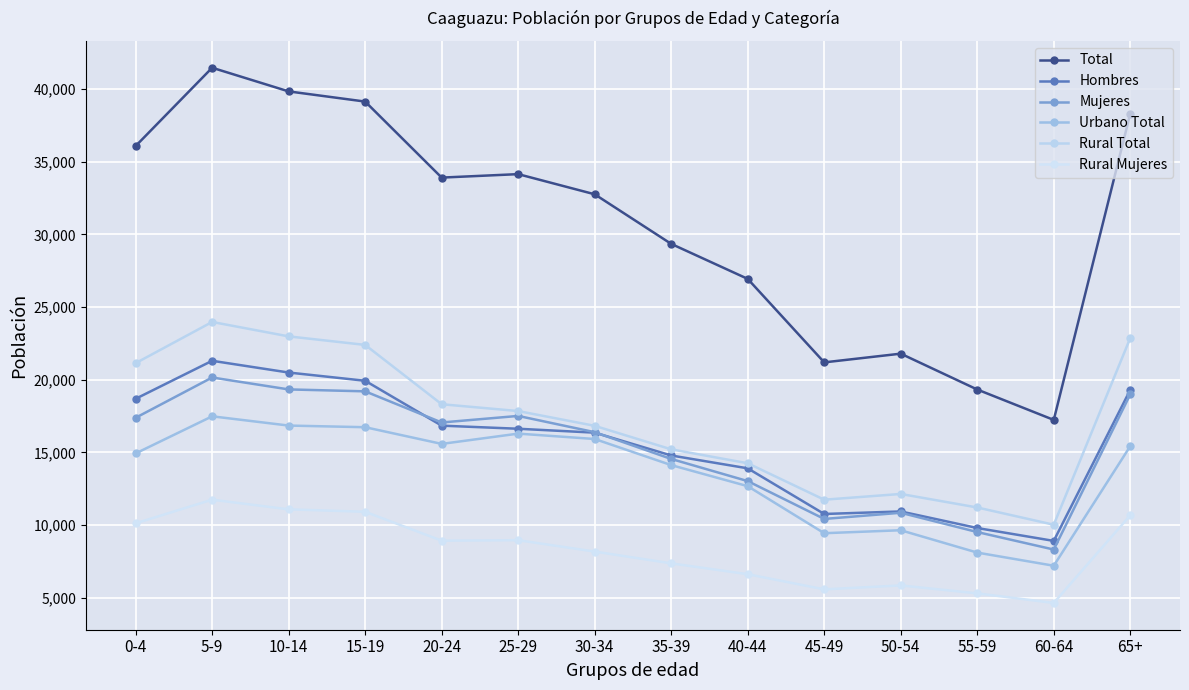

True or false: Rural Mujeres has a value of 7297 at 10-14.

False